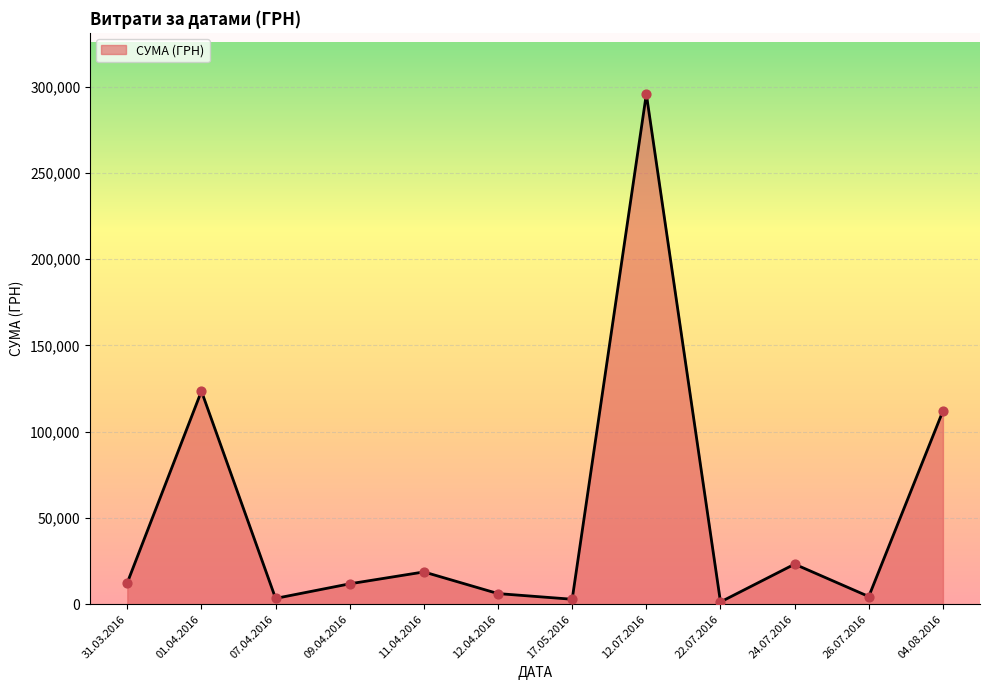

Which has a higher value, 24.07.2016 or 01.04.2016?

01.04.2016